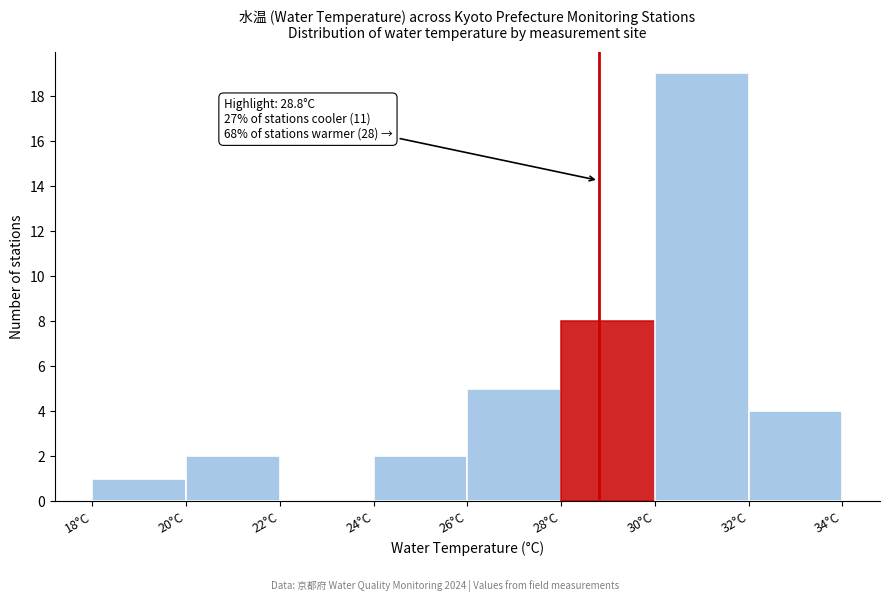

Over which range of the x-axis is the bar tallest?

30 to 32